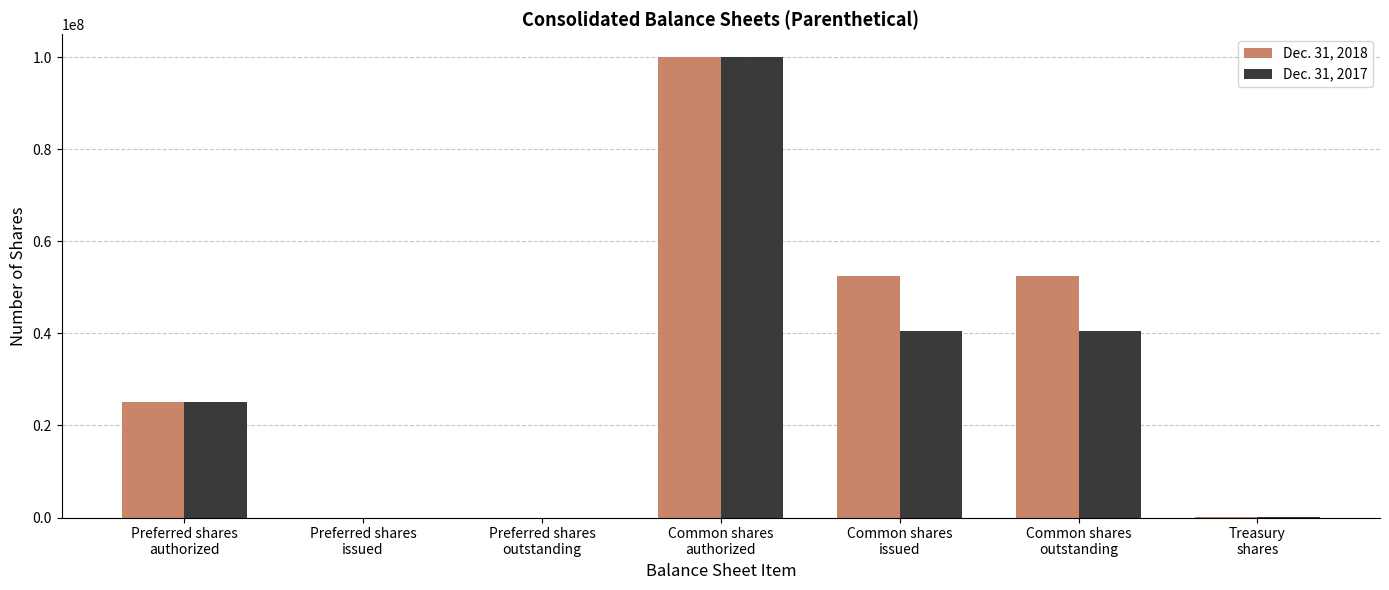

What is the maximum value shown in the chart?

100000000